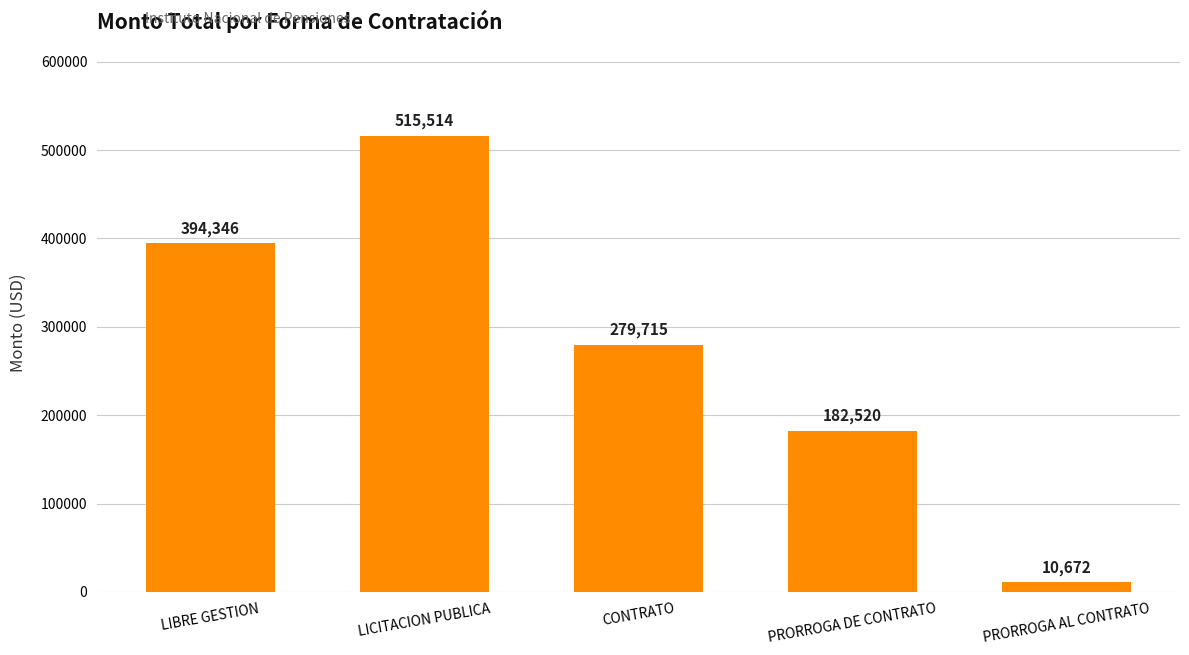

What is the label of the 4th bar from the right?

LICITACION PUBLICA